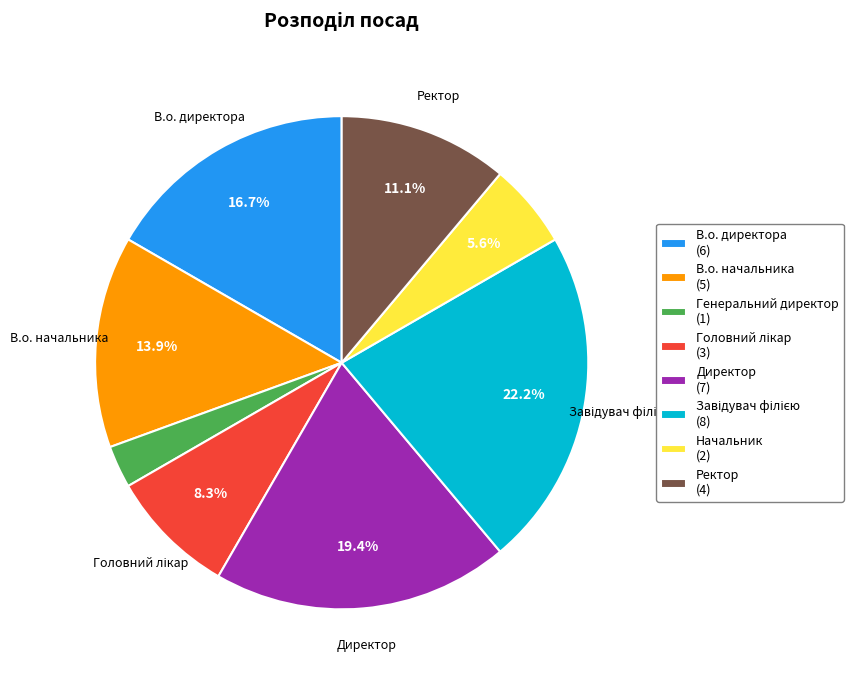

Does any single category account for the majority?

No